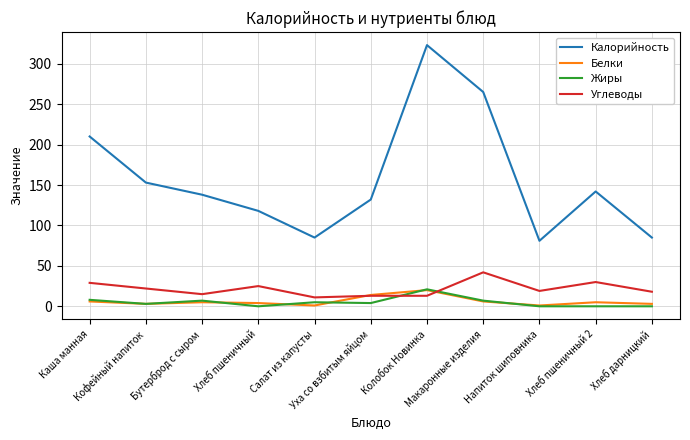

Is it true that Белки equals 3 at Хлеб дарницкий?

True